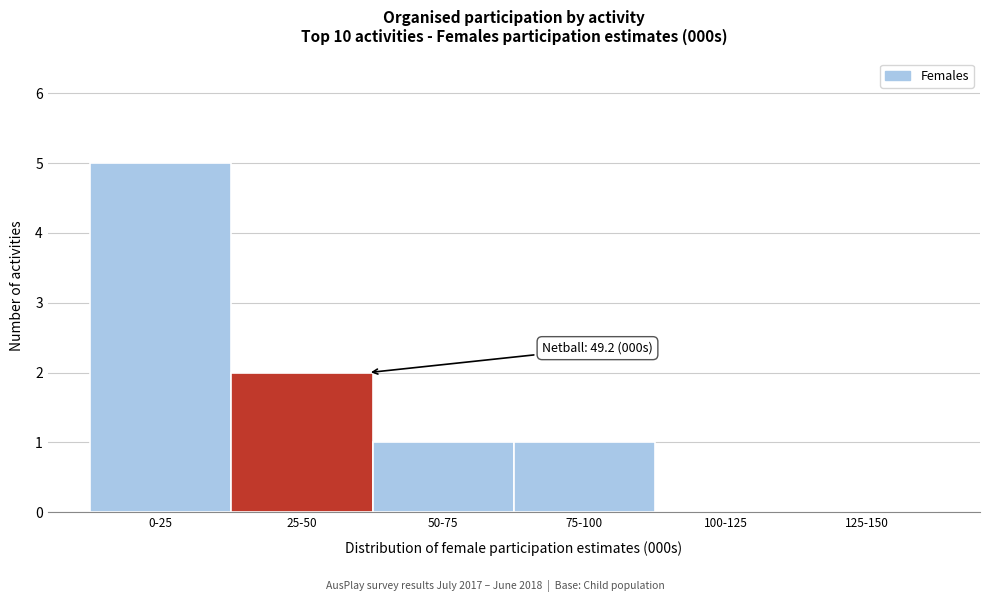

Reading right to left, what are all the values shown in this chart?

125-150=0	100-125=0	75-100=1	50-75=1	25-50=2	0-25=5